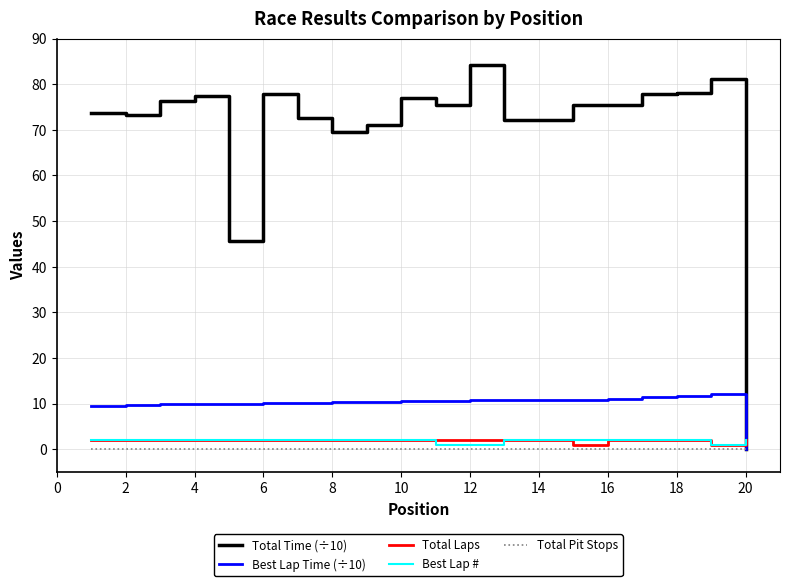

True or false: Best Lap Time (÷10) and Best Lap # cross at least once.

True